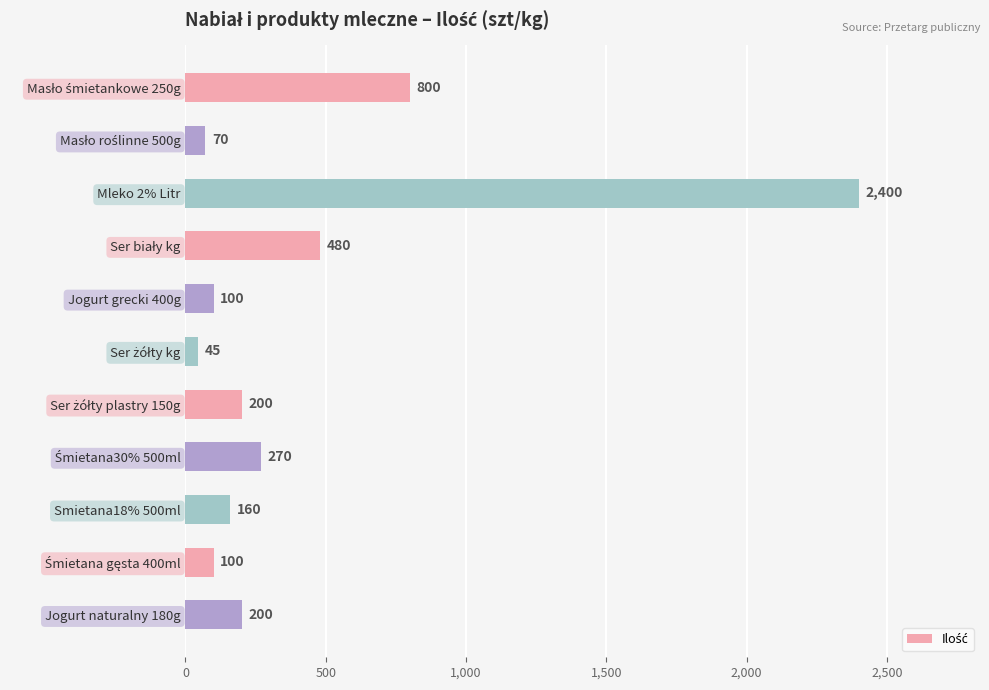

What is the sum of all values?

4825